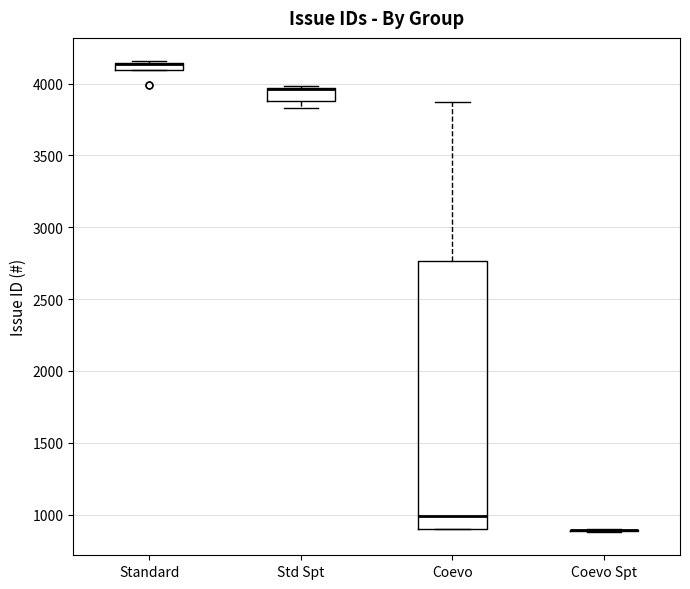

Which box is the tallest, from its lower edge to its upper edge?

Coevo